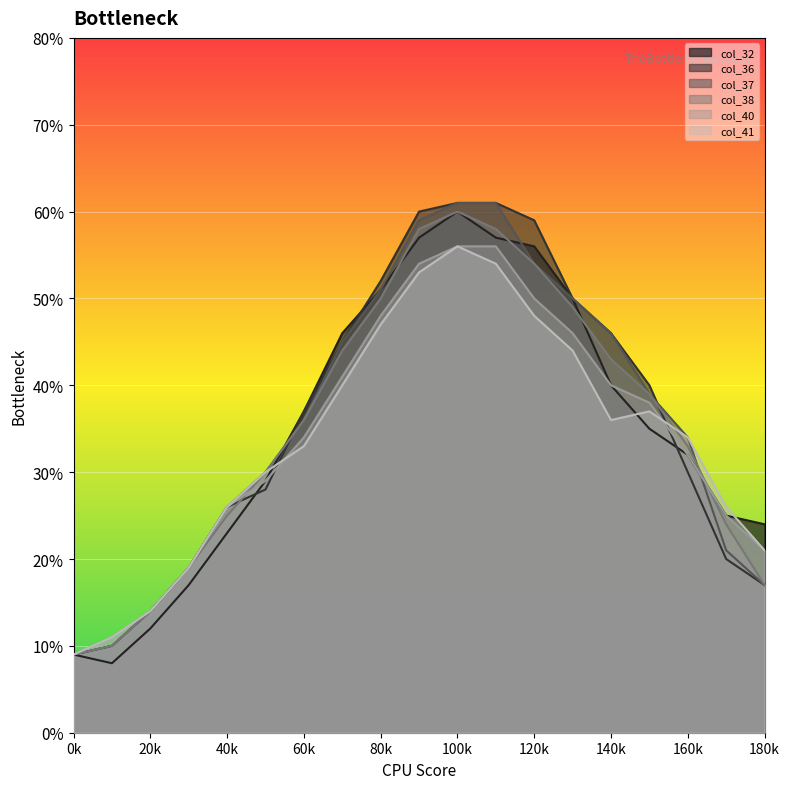

What is the value of the col_37 point at the 9th from the left?

51